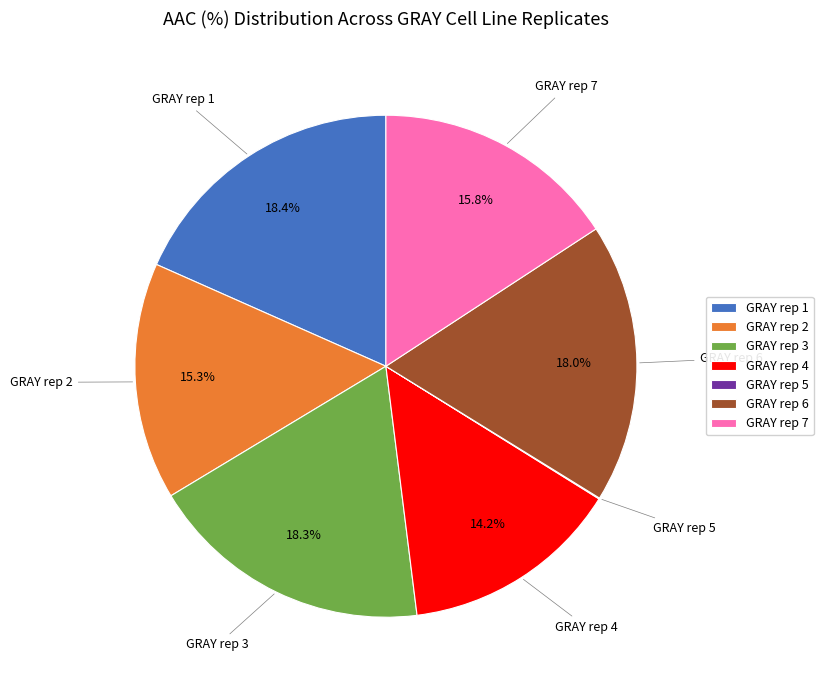

What percentage is the GRAY rep 4 slice, to the nearest percent?

14%